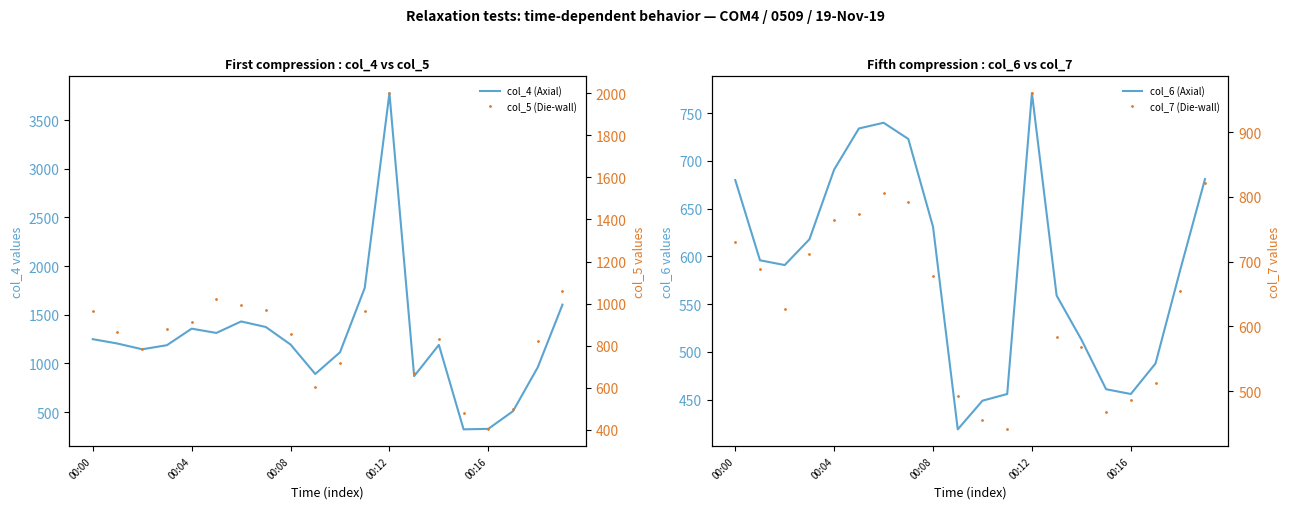

What is the value of the col_7 (Die-wall) point at the 6th from the left?

774